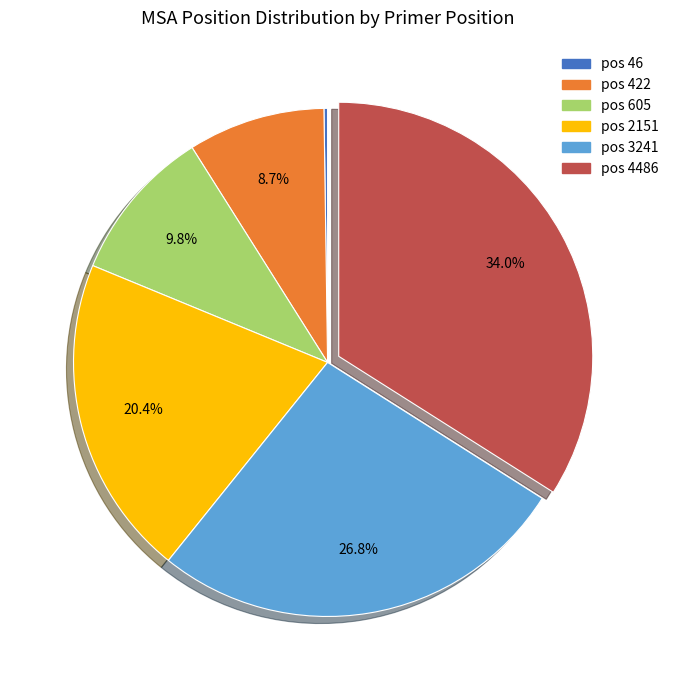

Is there any slice that represents more than half of the pie?

No